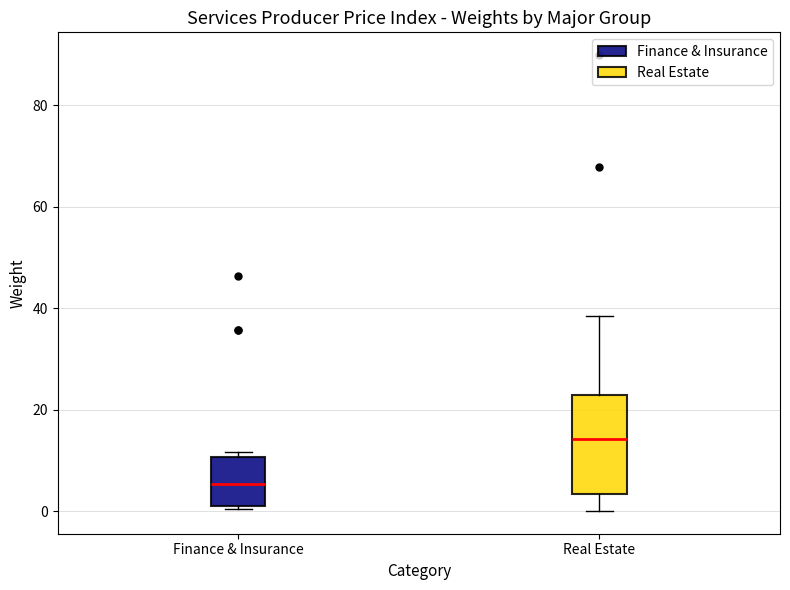

Where does the upper whisker of the box for Real Estate end on the y-axis? The values are not printed on the chart, so give them approximately, as read against the axis.

38